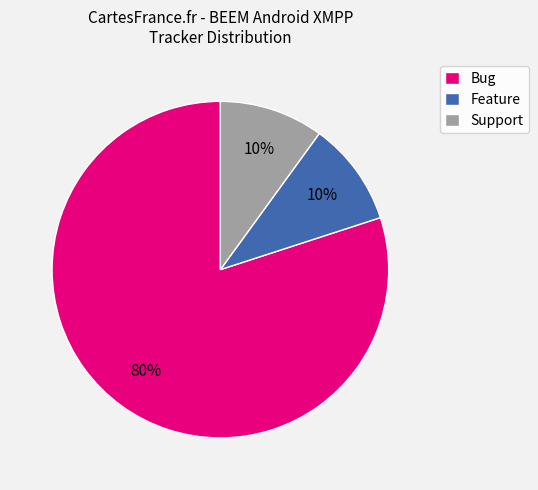

Count the number of slices in the pie.

3